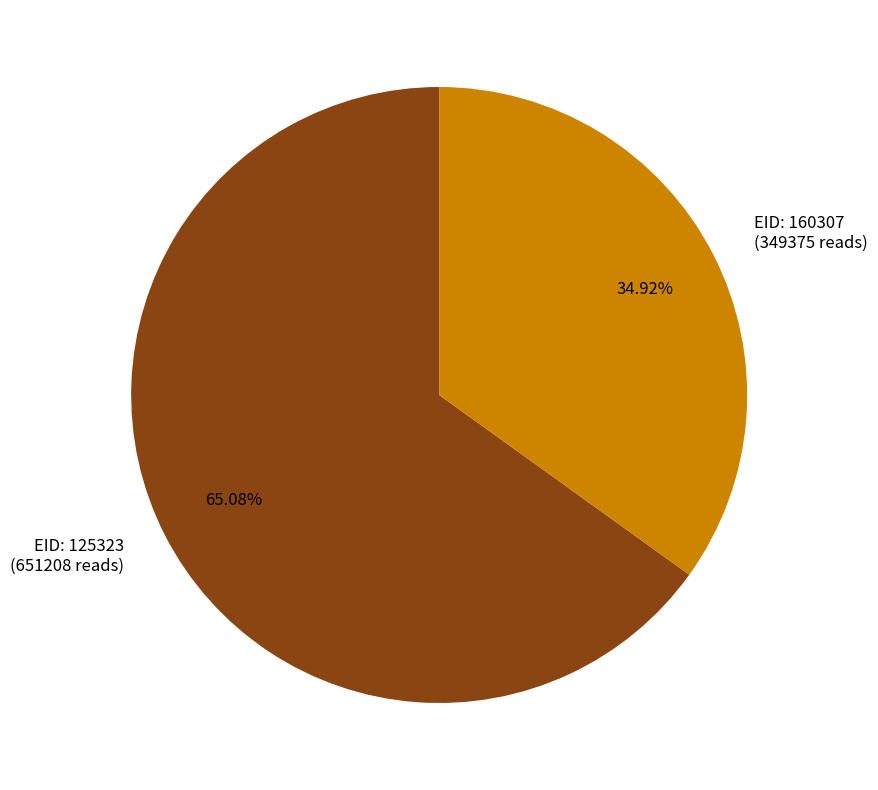

Is there any slice that represents more than half of the pie?

Yes